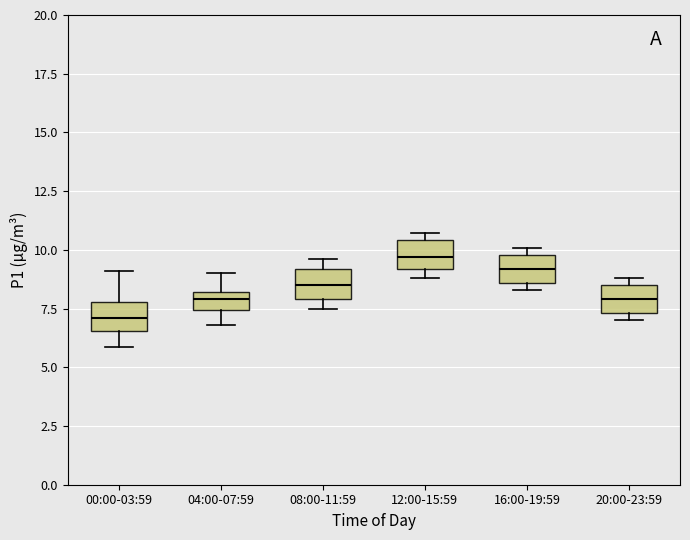

Reading left to right, transcribe this box plot: for each box, give where its median line is, the range the box spans, and where its two whiskers end, as read against the y-axis. The values are not printed on the chart, so give them approximately, as read against the axis.

00:00-03:59: median 7.0, box 6.5 to 8.0, whiskers 6.0 to 9.0
04:00-07:59: median 8.0 (inside the box), box 7.5 to 8.0, whiskers 7.0 to 9.0
08:00-11:59: median 8.5, box 8.0 to 9.0, whiskers 7.5 to 9.5
12:00-15:59: median 9.5, box 9.0 to 10.5, whiskers 9.0 (just below the box's lower edge) to 10.5 (just above the box's upper edge)
16:00-19:59: median 9.0, box 8.5 to 10.0, whiskers 8.5 (just below the box's lower edge) to 10.0 (just above the box's upper edge)
20:00-23:59: median 8.0, box 7.5 to 8.5, whiskers 7.0 to 9.0